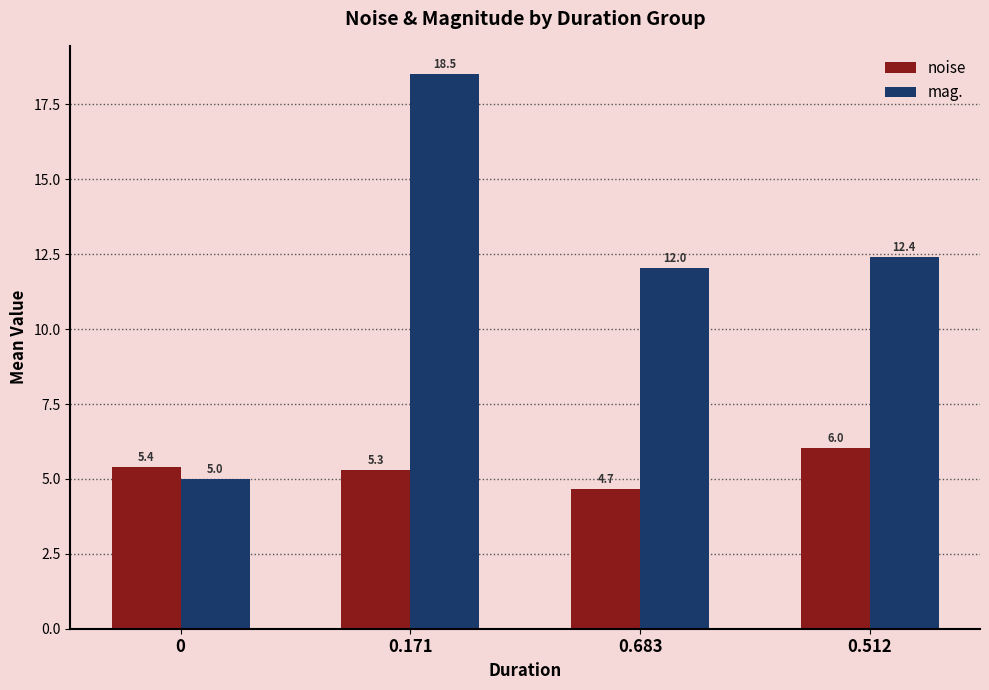

Rank the series by their average value, from highest to lowest.

mag., noise